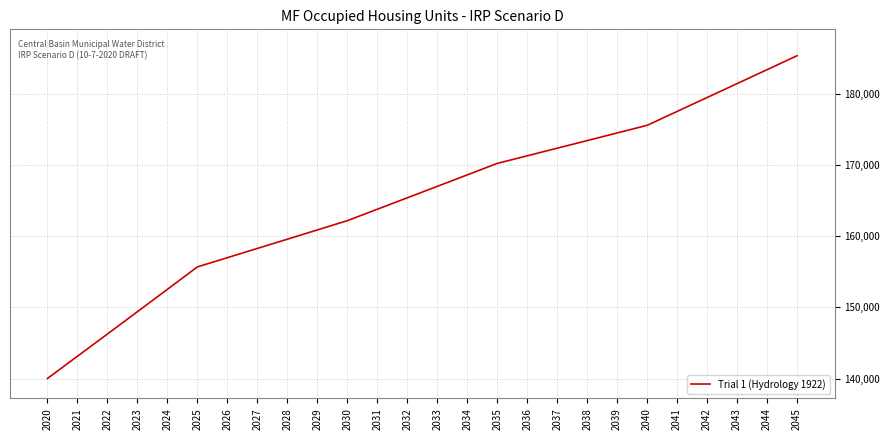

Rank the categories by value from highest to lowest.

2045, 2044, 2043, 2042, 2041, 2040, 2039, 2038, 2037, 2036, 2035, 2034, 2033, 2032, 2031, 2030, 2029, 2028, 2027, 2026, 2025, 2024, 2023, 2022, 2021, 2020